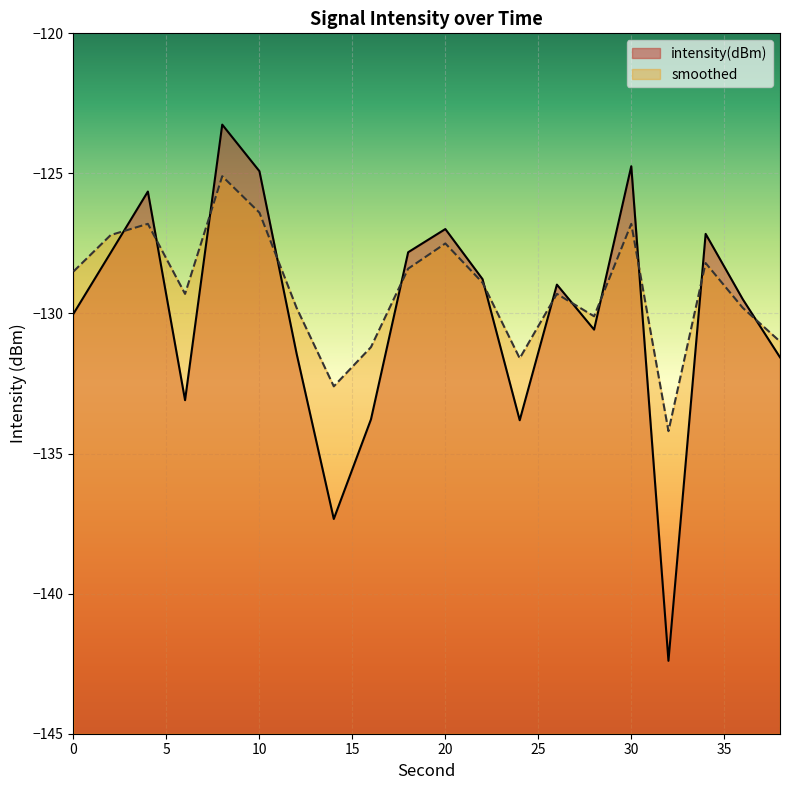

What are all the series names shown in the legend?

intensity(dBm), smoothed